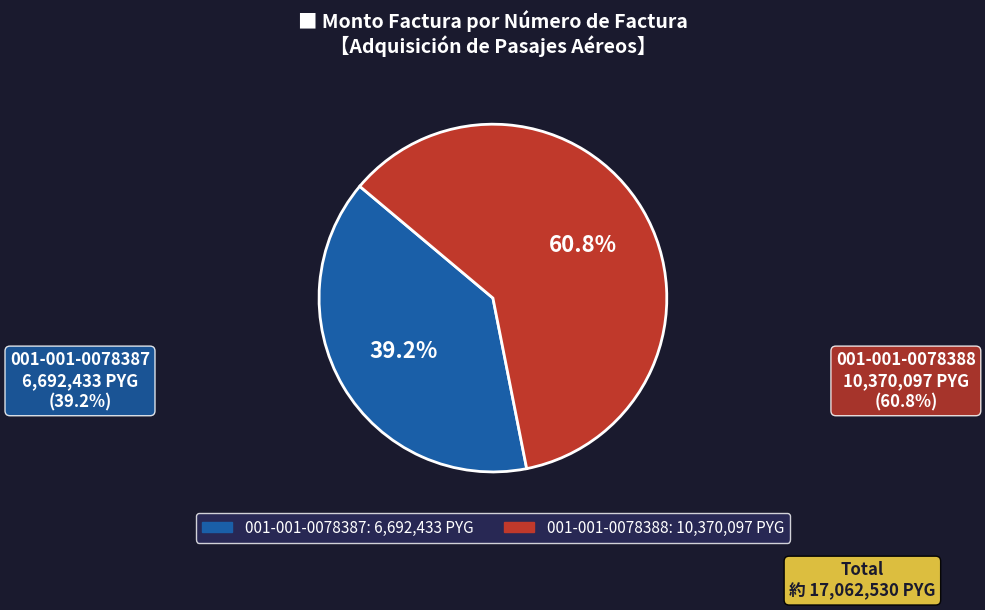

Which has a higher value, 001-001-0078388 or 001-001-0078387?

001-001-0078388